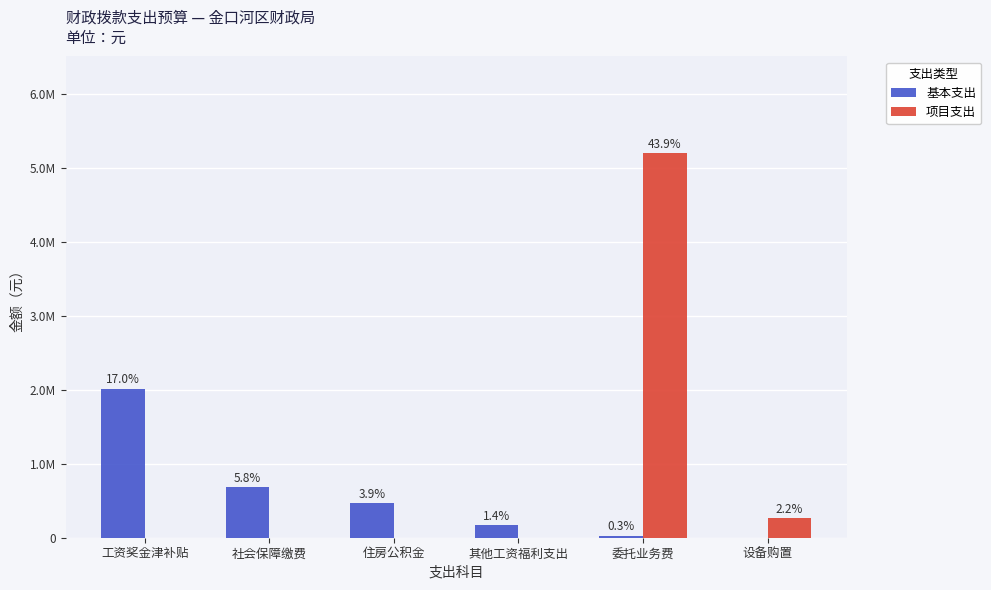

Where is 基本支出 nearest to the value 1007407?

社会保障缴费